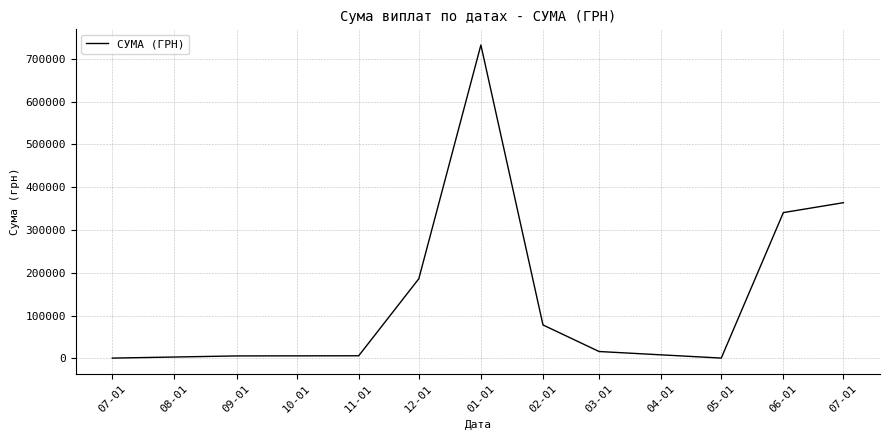

How many interior local valleys (lower than both neighbors) does the data have?

1